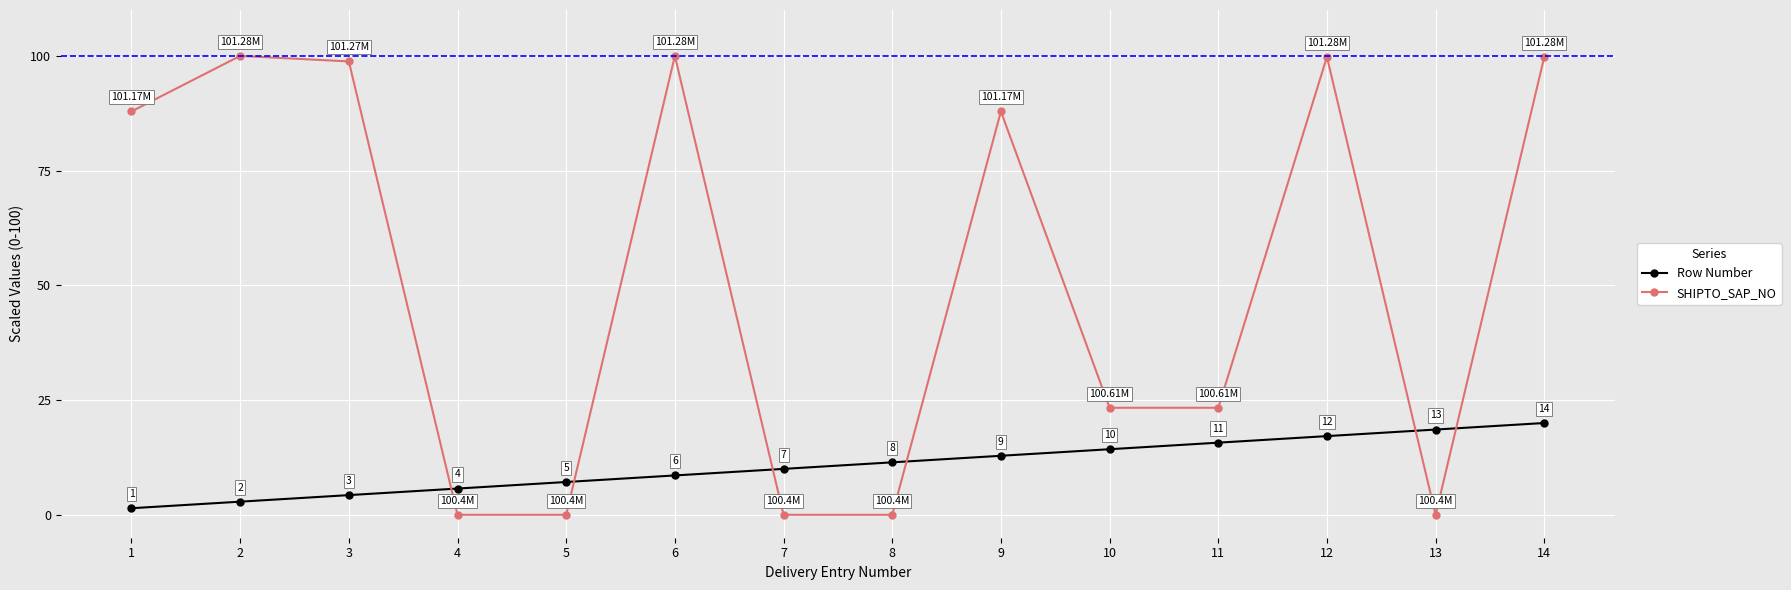

Rank the series by their average value, from highest to lowest.

SHIPTO_SAP_NO, Row Number